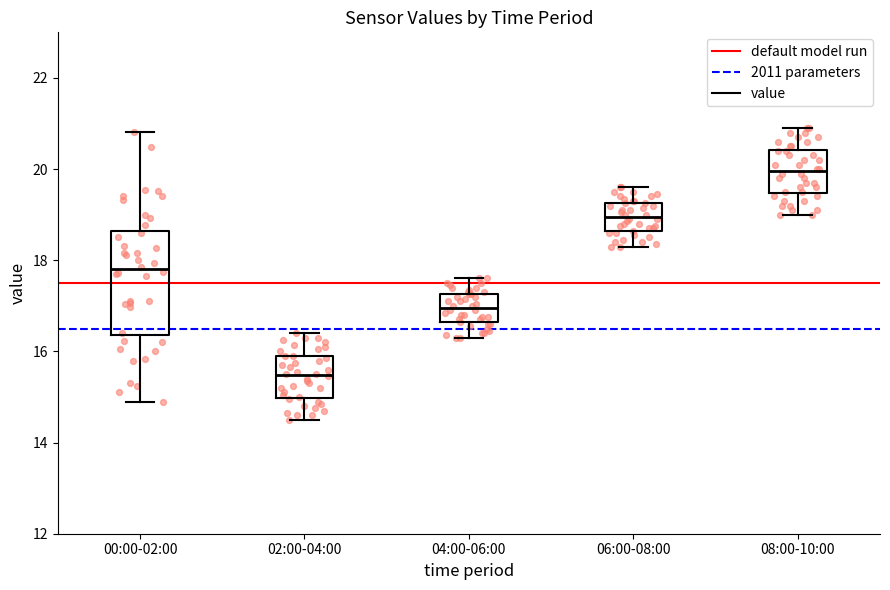

Which box is the tallest, from its lower edge to its upper edge?

00:00-02:00